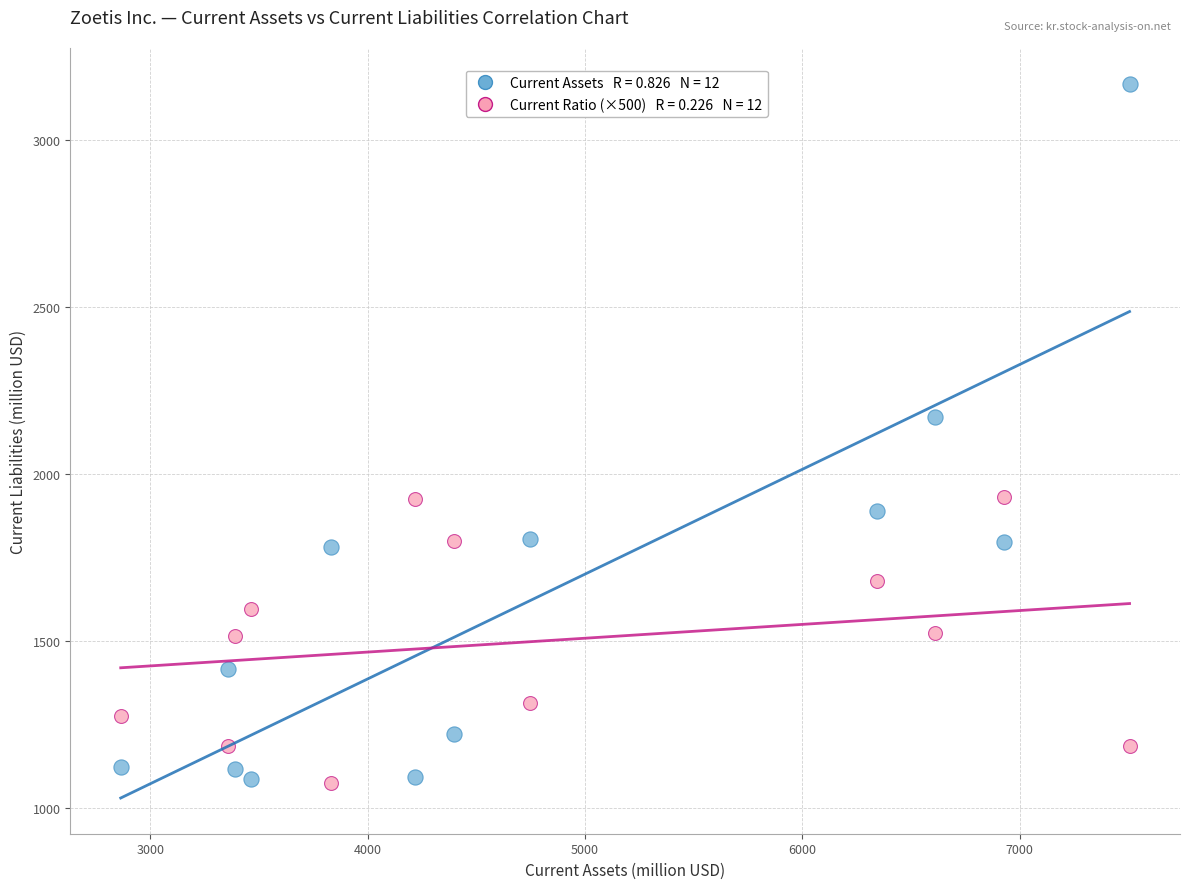

Across all series, what Y value is closest to 2121?

2170